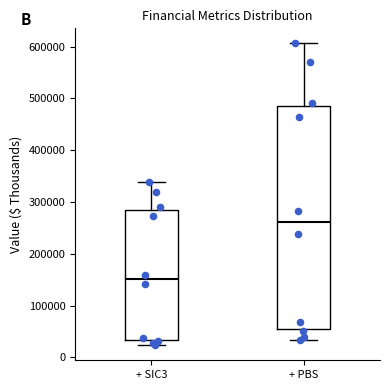

Reading left to right, read every box against the y-axis: the position of its median line, the range the box covers, and the ends of its whiskers. The values are not printed on the chart, so give them approximately, as read against the axis.

+ SIC3: median 150000, box 30000 to 290000, whiskers 20000 to 340000
+ PBS: median 260000, box 60000 to 480000, whiskers 30000 to 610000